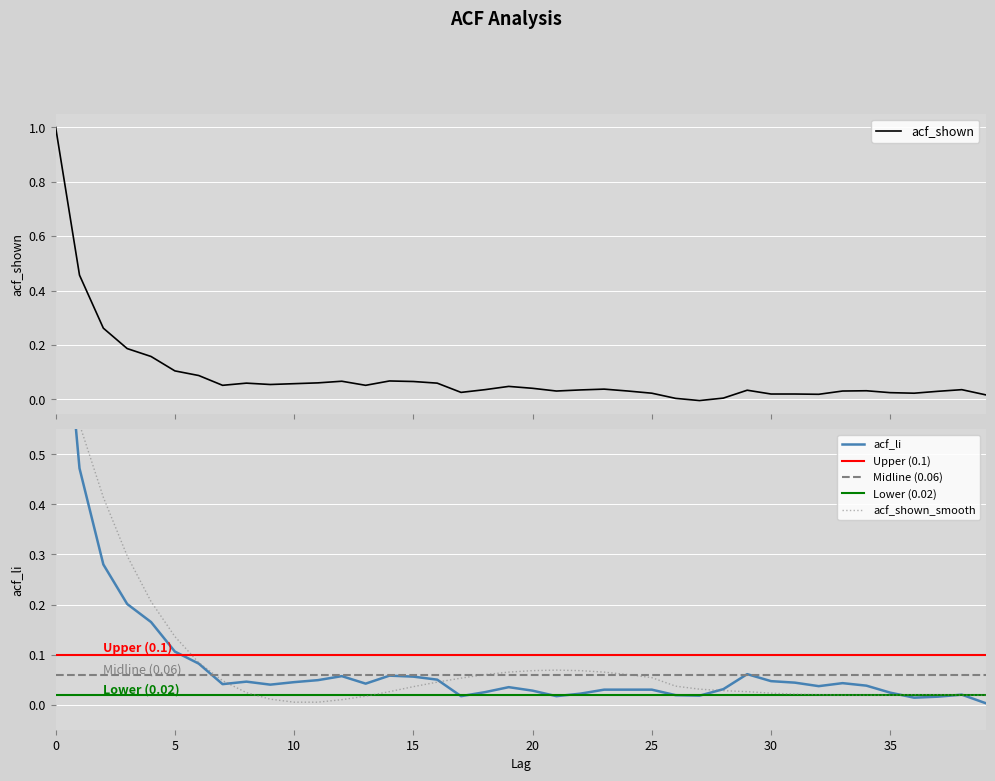

Count the number of data series in this chart.

3